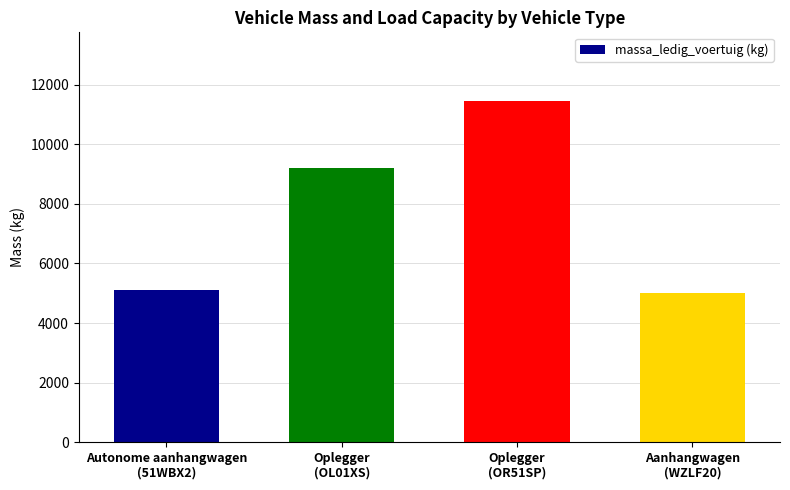

The value at Aanhangwagen
(WZLF20) is 7568. True or false?

False